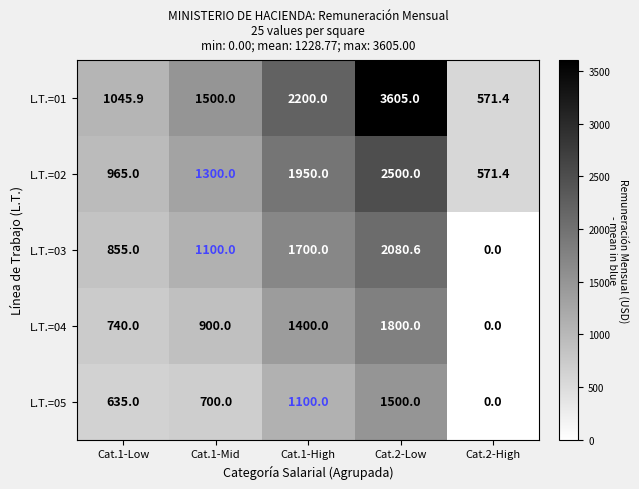

True or false: L.T.=05 has a value of 2244.9 at Cat.2-Low.

False